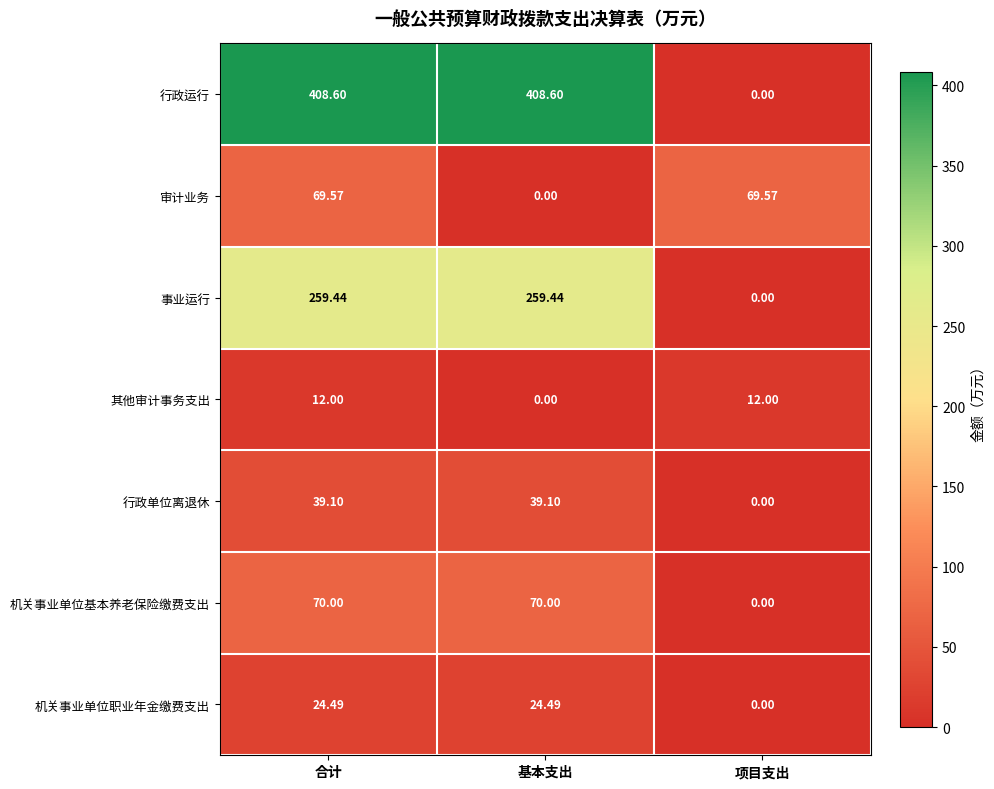

At which label is 审计业务 closest to 34?

基本支出